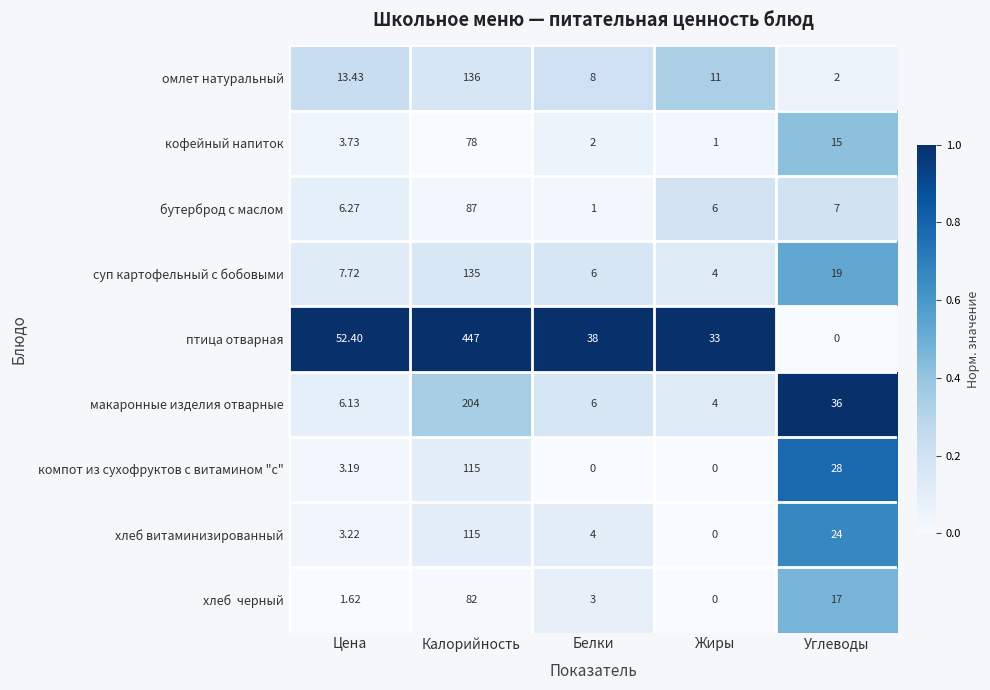

At which label does суп картофельный с бобовыми first exceed 7?

Цена